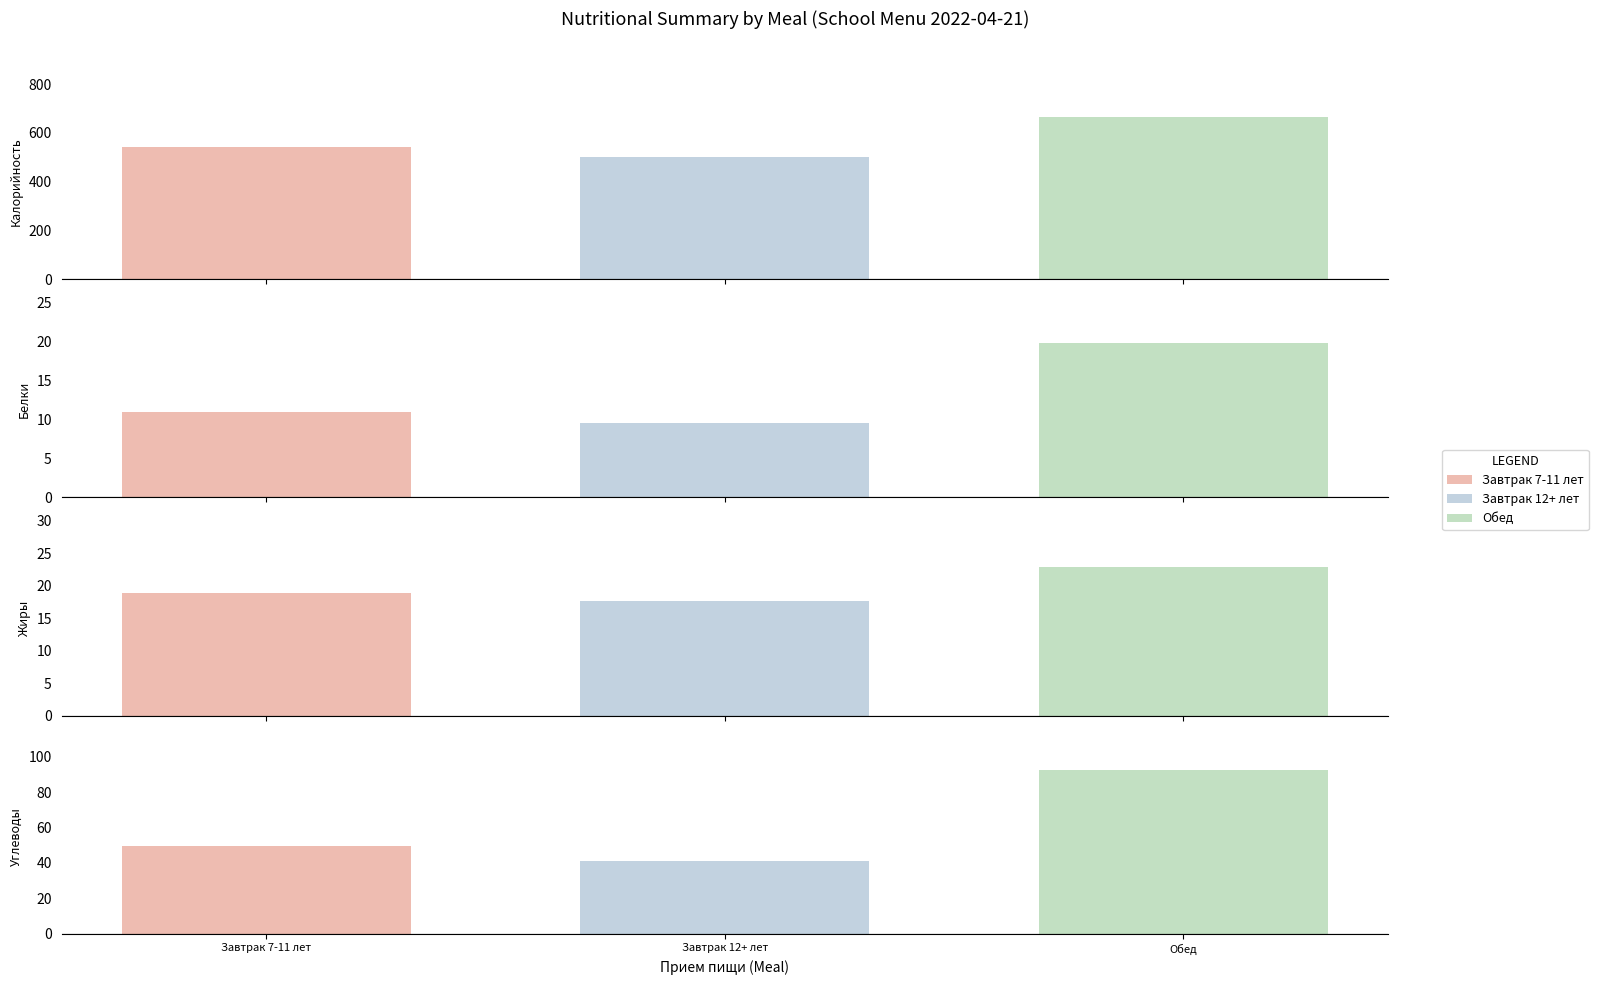

Is it true that Углеводы equals 68.8 at Завтрак 7-11 лет?

False